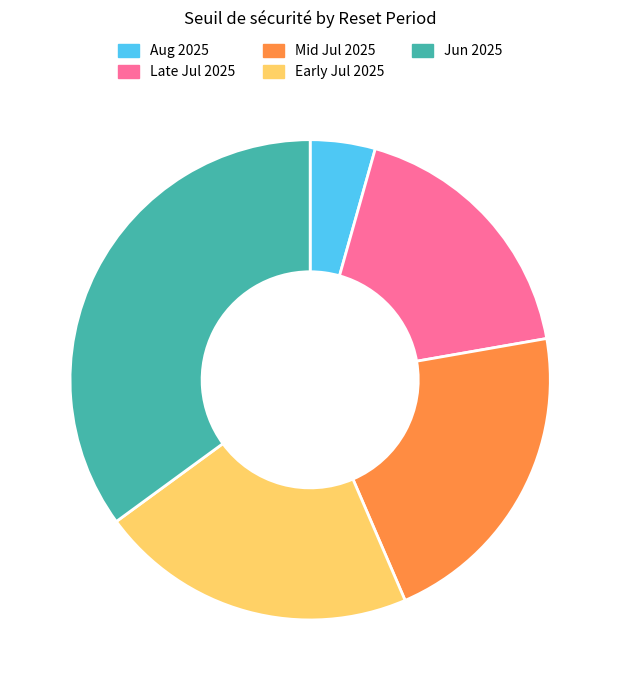

Does Aug 2025 account for over 50% of the chart?

No